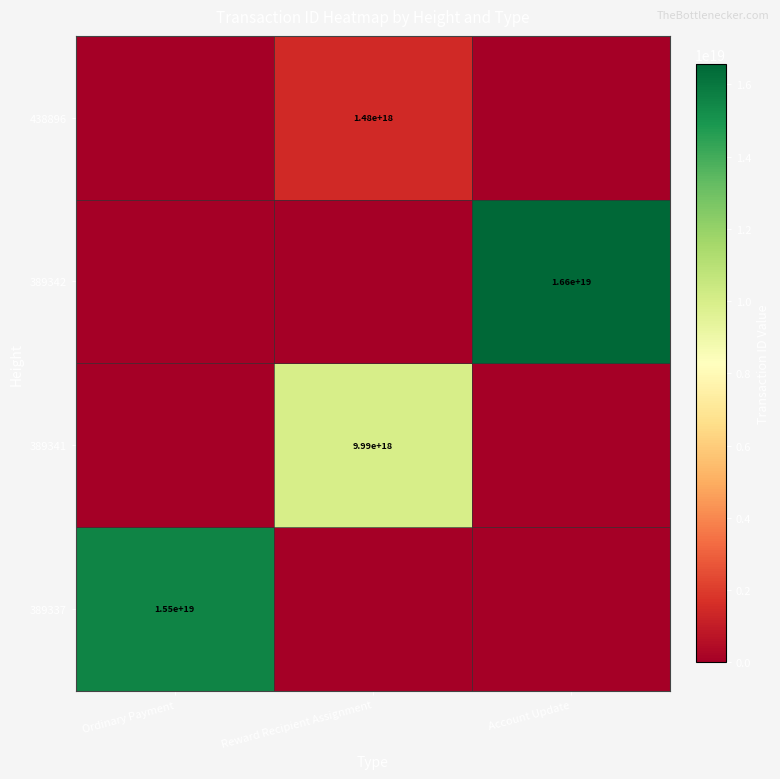

Is it true that 438896 equals 1480000000000000000 at Reward Recipient Assignment?

True